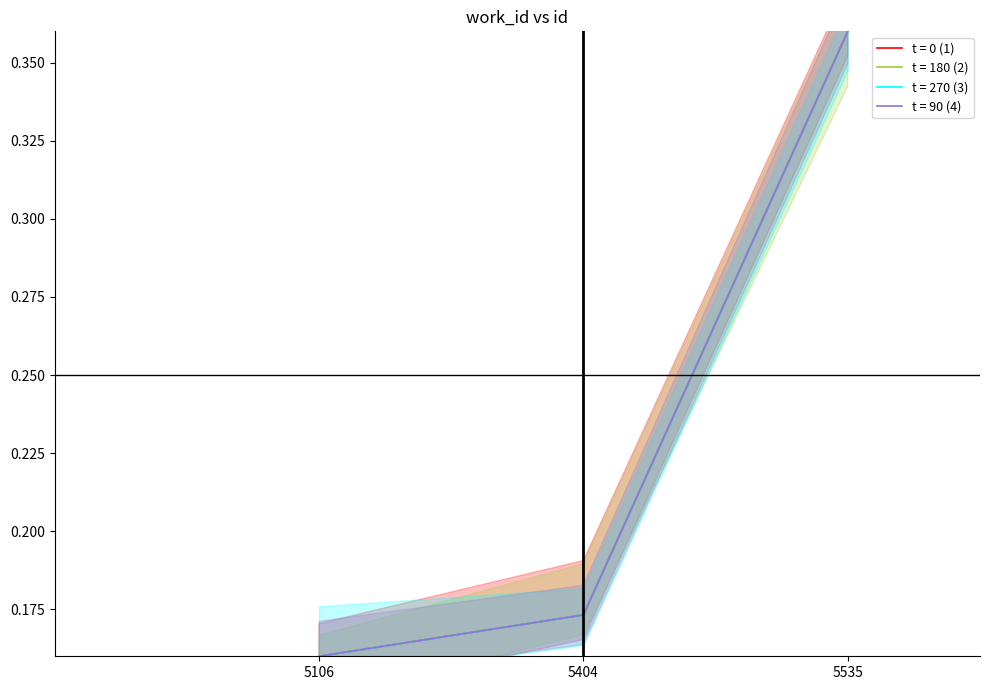

What is the highest value of the t = 180 (2) series?

0.4